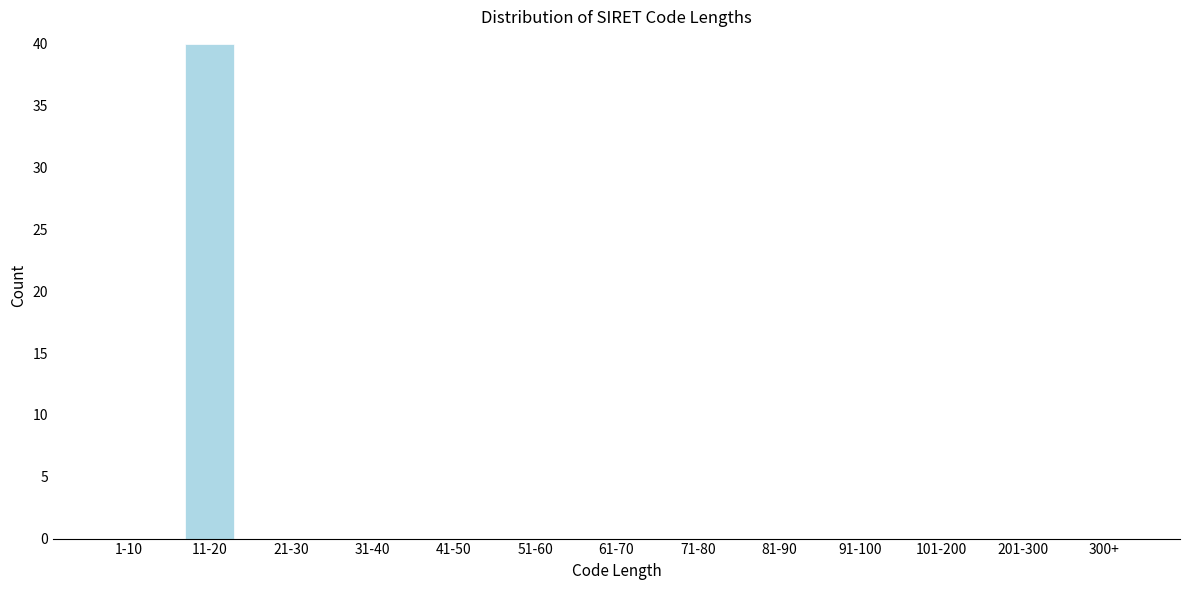

Reading left to right, extract all data points from this chart.

1-10=0	11-20=40	21-30=0	31-40=0	41-50=0	51-60=0	61-70=0	71-80=0	81-90=0	91-100=0	101-200=0	201-300=0	300+=0